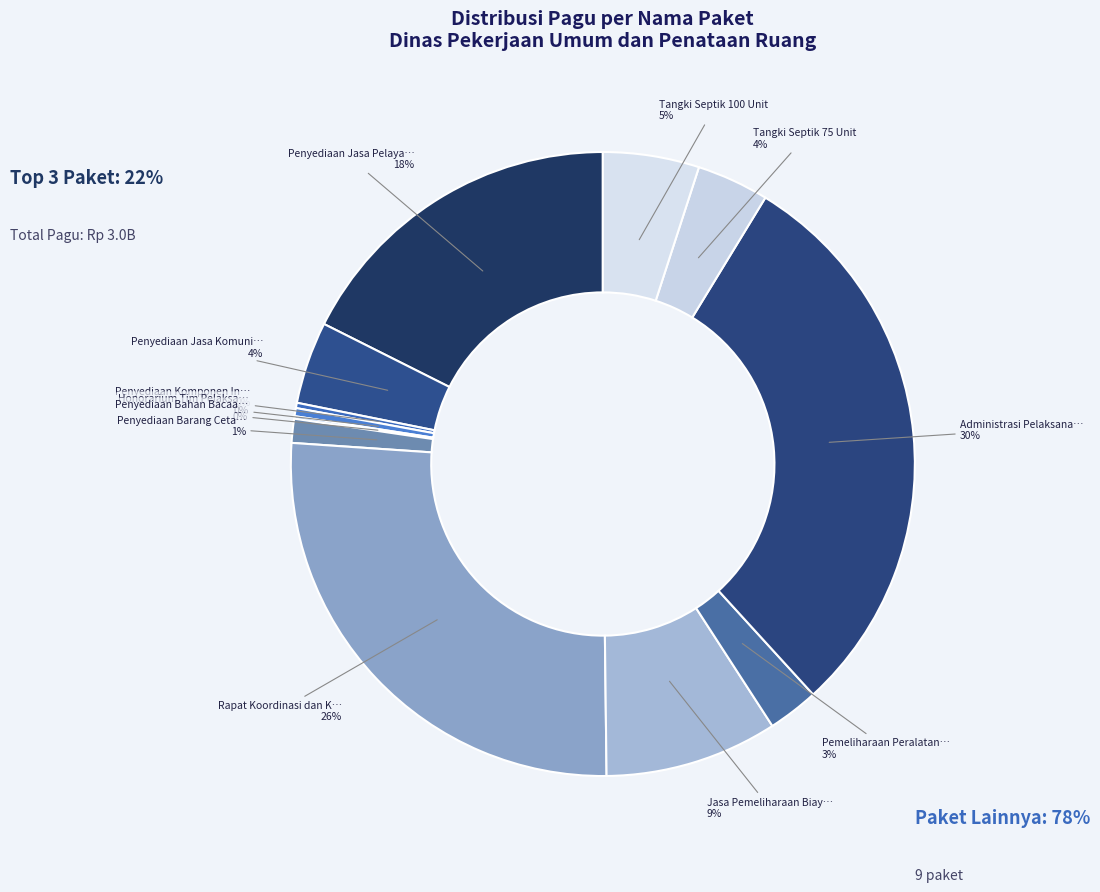

Which slice is the smallest?

Penyediaan Bahan Bacaan